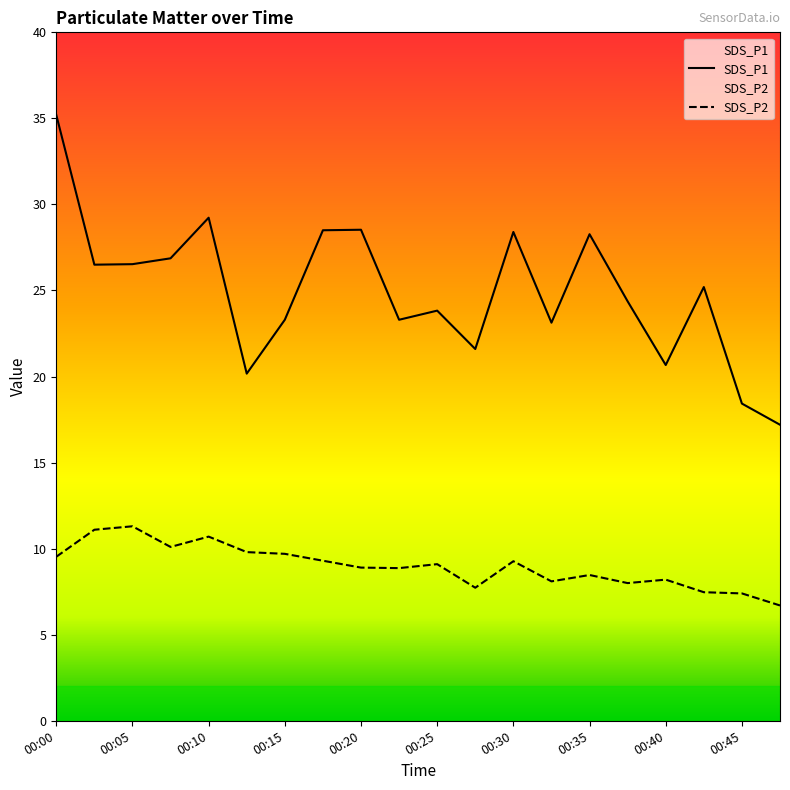

Rank the series at 00:25 from highest to lowest value.

SDS_P1, SDS_P2